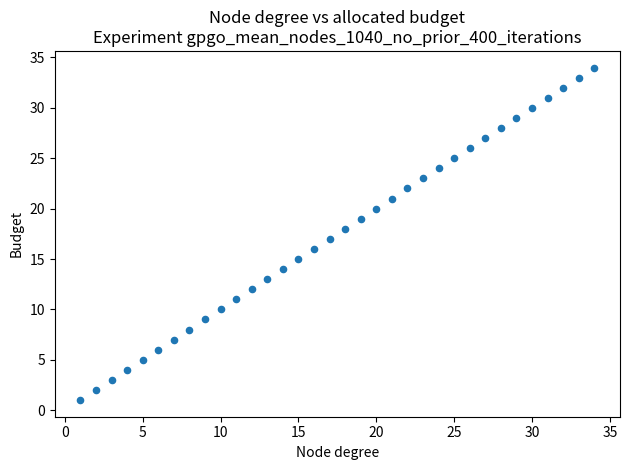

What is the range of X values (max minus min)?

33